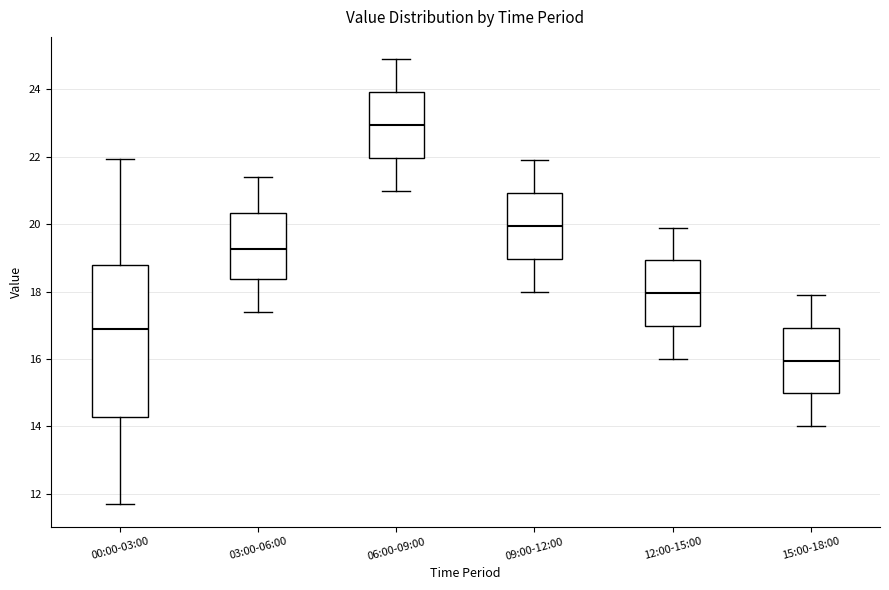

Comparing the boxes themselves (not the whiskers), which one is the tallest?

00:00-03:00